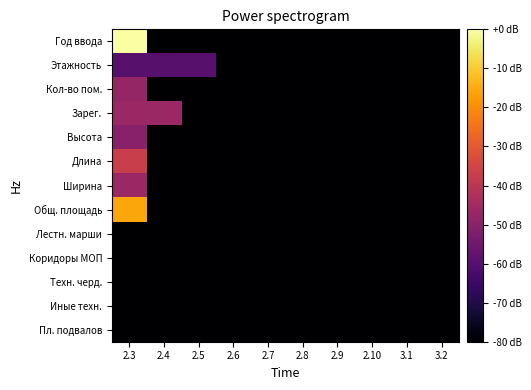

Reading left to right, extract all data points from this chart.

Год ввода: 2.3=0.0	2.4=-80.0	2.5=-80.0	2.6=-80.0	2.7=-80.0	2.8=-80.0	2.9=-80.0	2.10=-80.0	3.1=-80.0	3.2=-80.0
Этажность: 2.3=-59.6	2.4=-59.6	2.5=-59.6	2.6=-80.0	2.7=-80.0	2.8=-80.0	2.9=-80.0	2.10=-80.0	3.1=-80.0	3.2=-80.0
Кол-во пом.: 2.3=-47.6	2.4=-80.0	2.5=-80.0	2.6=-80.0	2.7=-80.0	2.8=-80.0	2.9=-80.0	2.10=-80.0	3.1=-80.0	3.2=-80.0
Зарег.: 2.3=-46.6	2.4=-46.6	2.5=-80.0	2.6=-80.0	2.7=-80.0	2.8=-80.0	2.9=-80.0	2.10=-80.0	3.1=-80.0	3.2=-80.0
Высота: 2.3=-50.1	2.4=-80.0	2.5=-80.0	2.6=-80.0	2.7=-80.0	2.8=-80.0	2.9=-80.0	2.10=-80.0	3.1=-80.0	3.2=-80.0
Длина: 2.3=-37.0	2.4=-80.0	2.5=-80.0	2.6=-80.0	2.7=-80.0	2.8=-80.0	2.9=-80.0	2.10=-80.0	3.1=-80.0	3.2=-80.0
Ширина: 2.3=-46.6	2.4=-80.0	2.5=-80.0	2.6=-80.0	2.7=-80.0	2.8=-80.0	2.9=-80.0	2.10=-80.0	3.1=-80.0	3.2=-80.0
Общ. площадь: 2.3=-15.7	2.4=-80.0	2.5=-80.0	2.6=-80.0	2.7=-80.0	2.8=-80.0	2.9=-80.0	2.10=-80.0	3.1=-80.0	3.2=-80.0
Лестн. марши: 2.3=-80.0	2.4=-80.0	2.5=-80.0	2.6=-80.0	2.7=-80.0	2.8=-80.0	2.9=-80.0	2.10=-80.0	3.1=-80.0	3.2=-80.0
Коридоры МОП: 2.3=-80.0	2.4=-80.0	2.5=-80.0	2.6=-80.0	2.7=-80.0	2.8=-80.0	2.9=-80.0	2.10=-80.0	3.1=-80.0	3.2=-80.0
Техн. черд.: 2.3=-80.0	2.4=-80.0	2.5=-80.0	2.6=-80.0	2.7=-80.0	2.8=-80.0	2.9=-80.0	2.10=-80.0	3.1=-80.0	3.2=-80.0
Иные техн.: 2.3=-80.0	2.4=-80.0	2.5=-80.0	2.6=-80.0	2.7=-80.0	2.8=-80.0	2.9=-80.0	2.10=-80.0	3.1=-80.0	3.2=-80.0
Пл. подвалов: 2.3=-80.0	2.4=-80.0	2.5=-80.0	2.6=-80.0	2.7=-80.0	2.8=-80.0	2.9=-80.0	2.10=-80.0	3.1=-80.0	3.2=-80.0